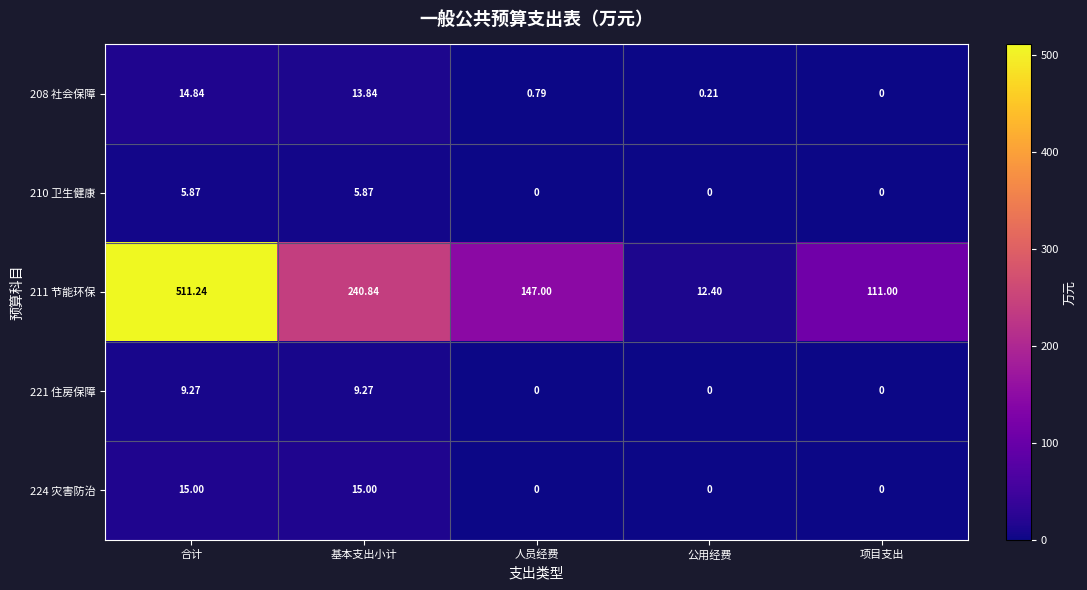

How many data points in 208 社会保障 are above 0?

4